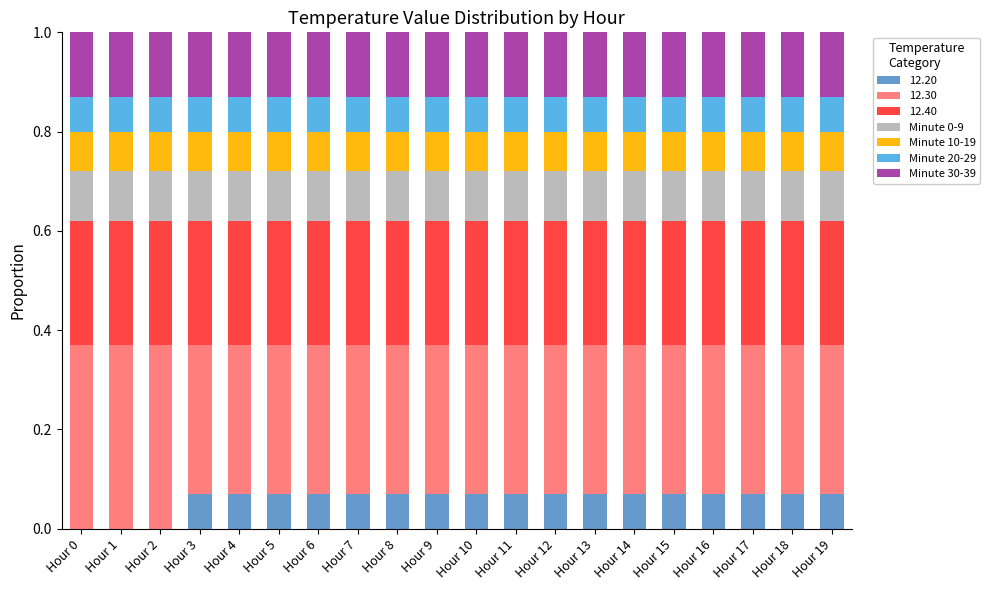

How many data points does each series have?

20